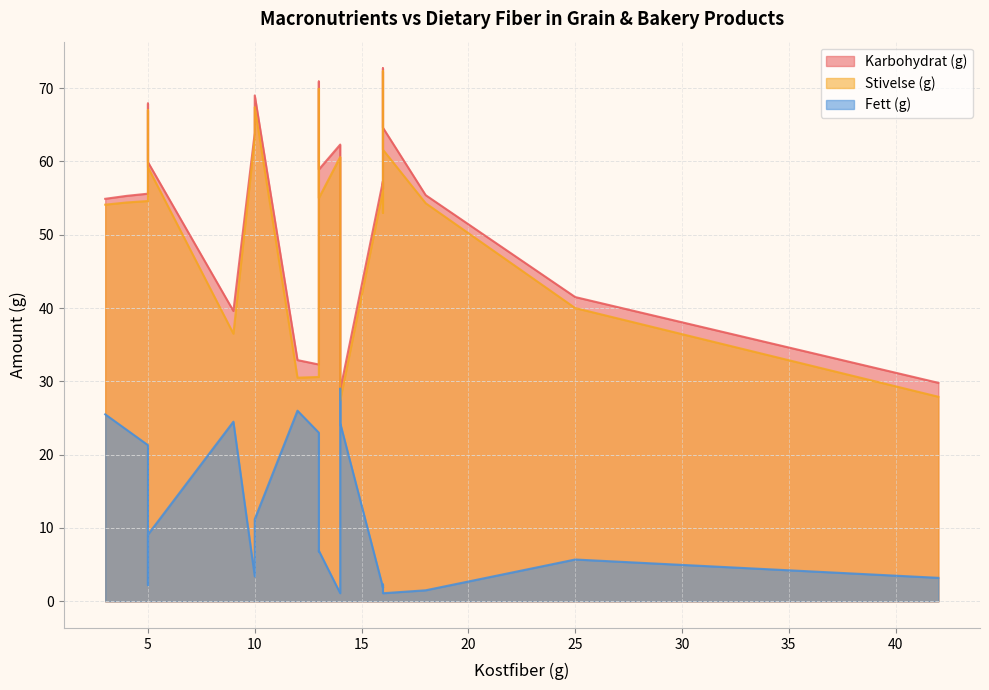

How many lines are shown in the chart?

3